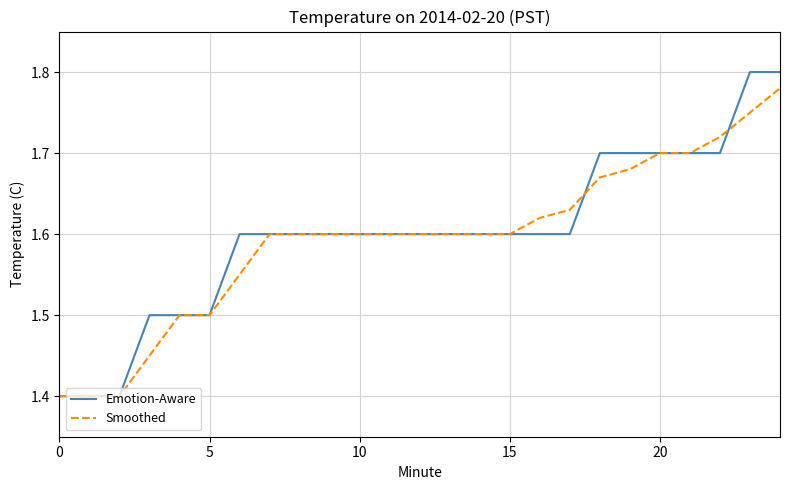

Which series has the widest spread of values?

Emotion-Aware